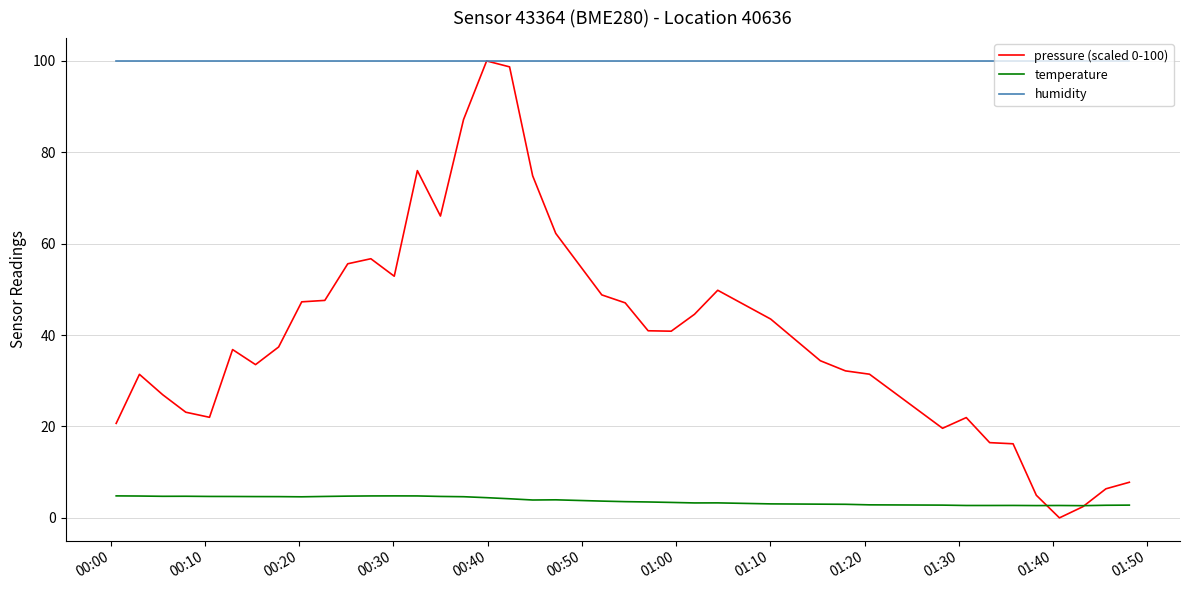

In pressure (scaled 0-100), how many points are lower than both neighbors (excluding endpoints)?

7